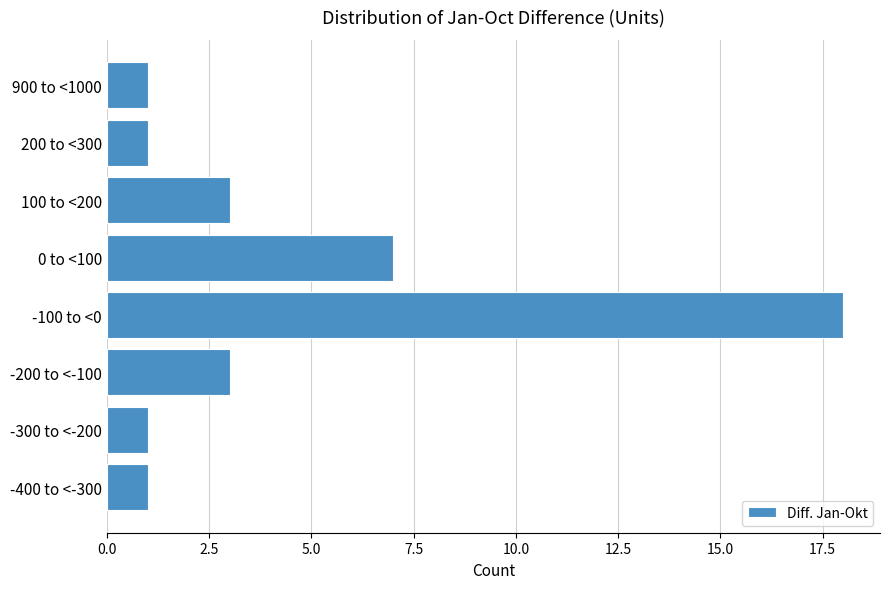

Reading bottom to top, extract all data points from this chart.

-400 to <-300=1	-300 to <-200=1	-200 to <-100=3	-100 to <0=18	0 to <100=7	100 to <200=3	200 to <300=1	900 to <1000=1